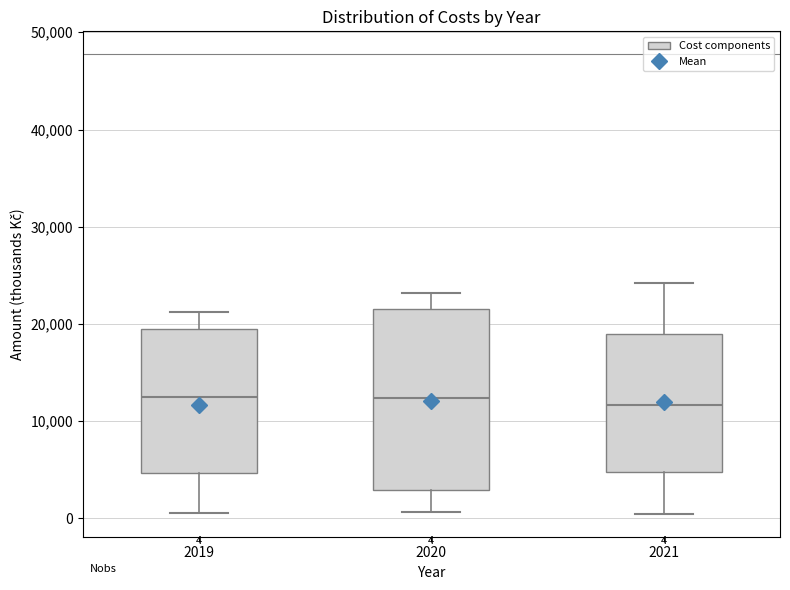

Comparing the boxes themselves (not the whiskers), which one is the tallest?

2020